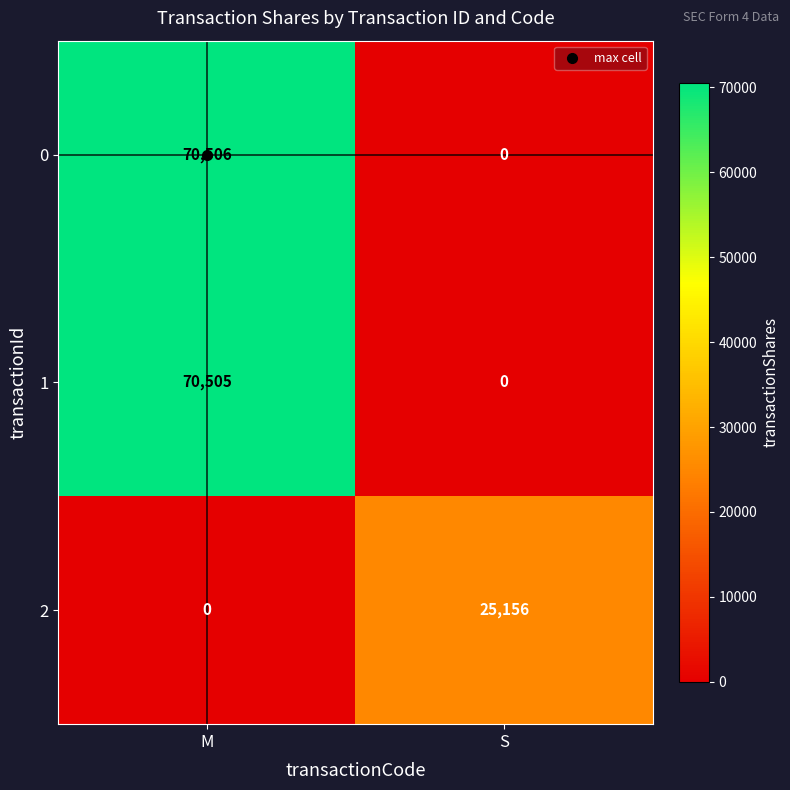

True or false: 1 has a value of 0 at S.

True